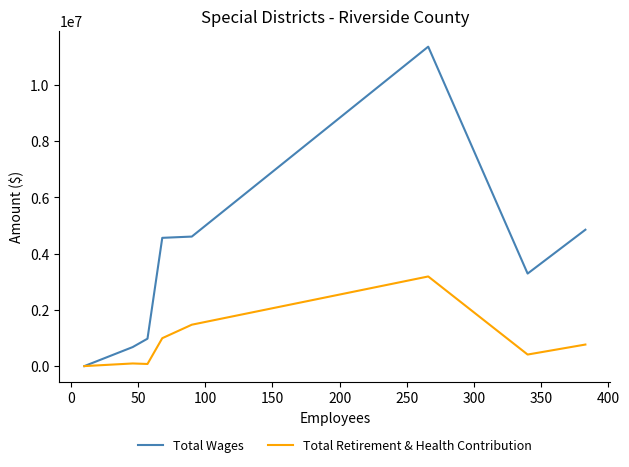

Rank the series by their average value, from highest to lowest.

Total Wages, Total Retirement & Health Contribution